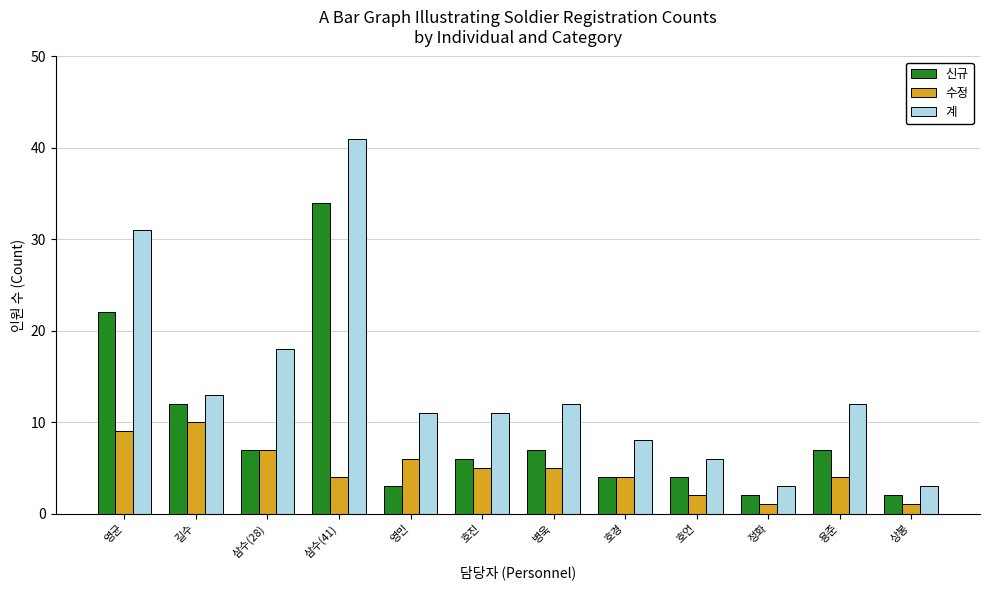

Is the value of 수정 at 길수 greater than the value of 계 at 용준?

No